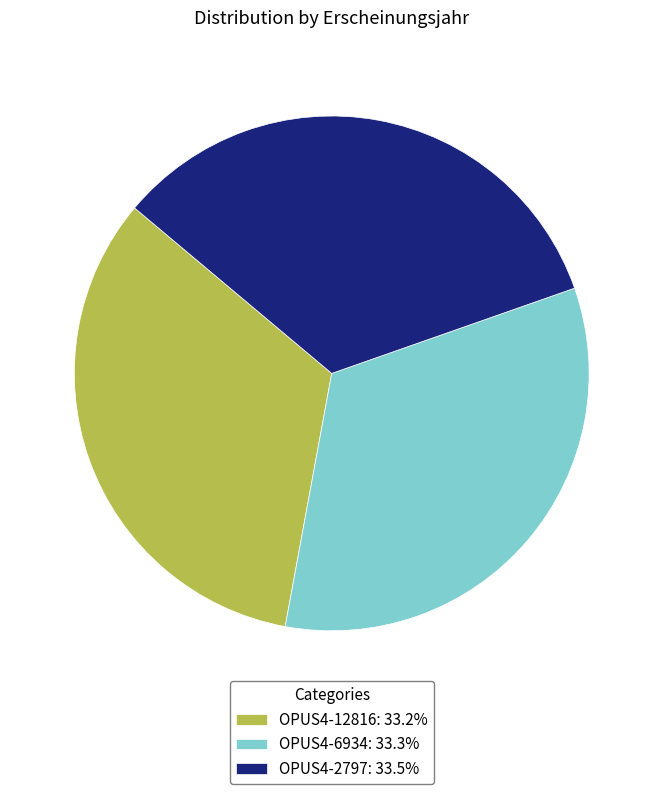

Count the number of slices in the pie.

3